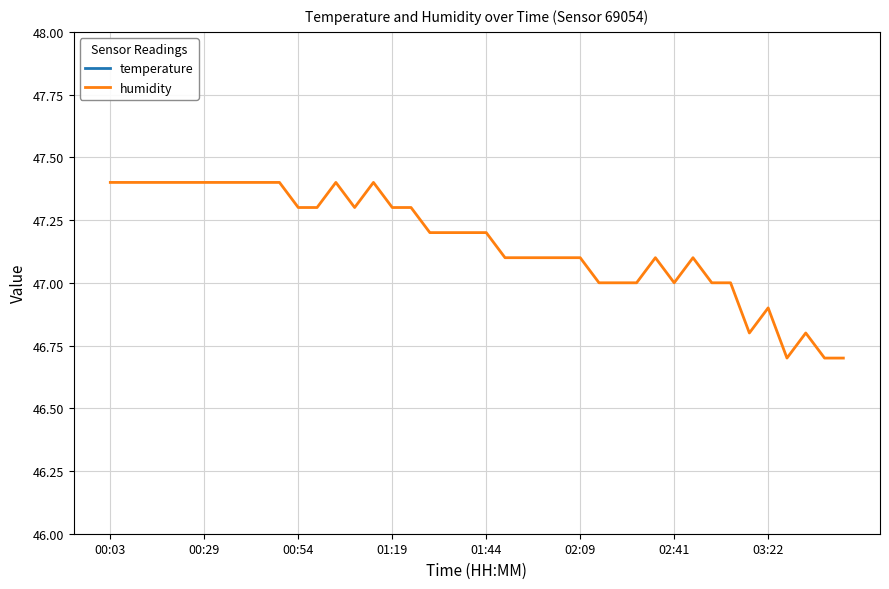

What are all the series names shown in the legend?

temperature, humidity